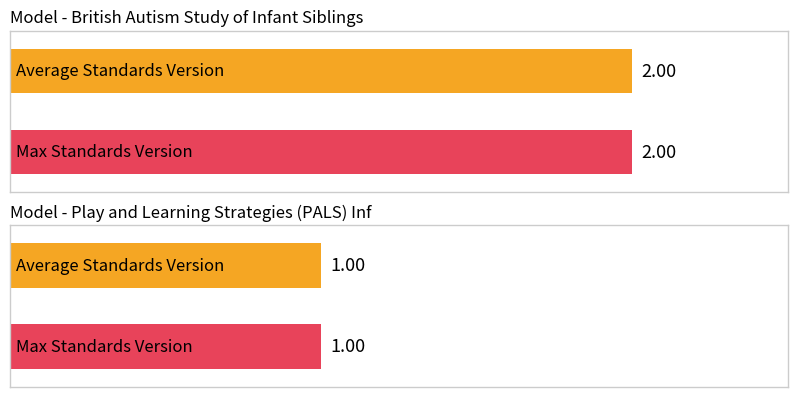

How many bars are there in each group?

2